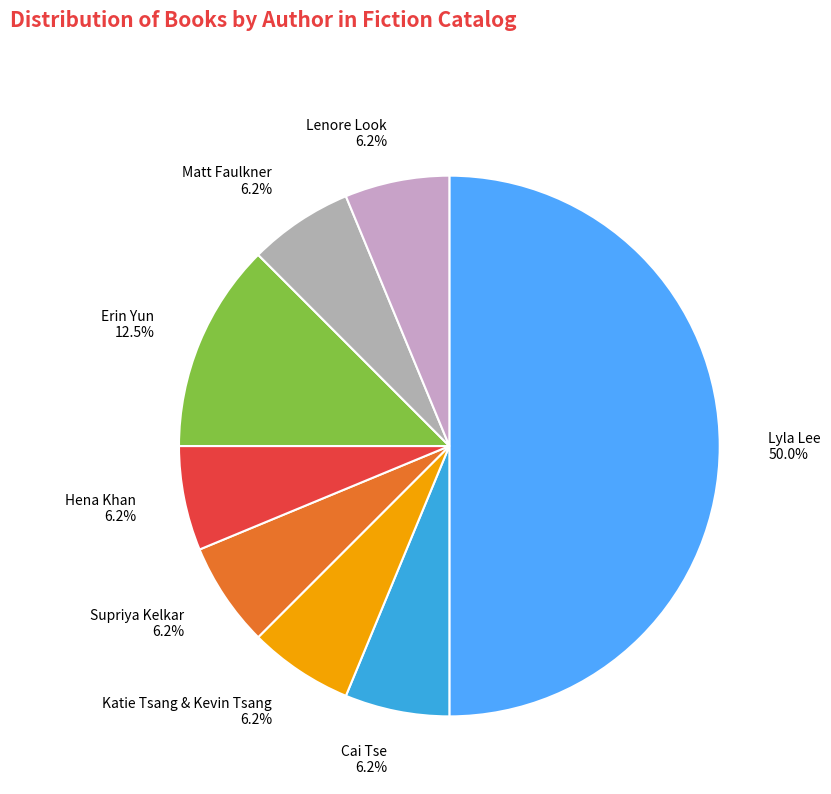

Count the number of slices in the pie.

8